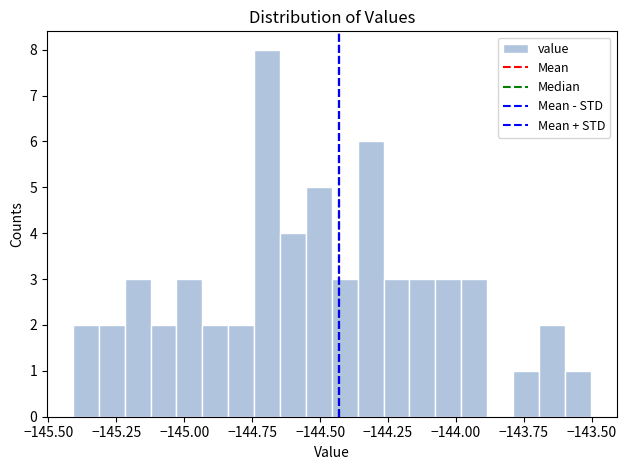

Around what value on the x-axis is the tallest bar? Give the approximate position of its centre, as read against the axis.

-144.70